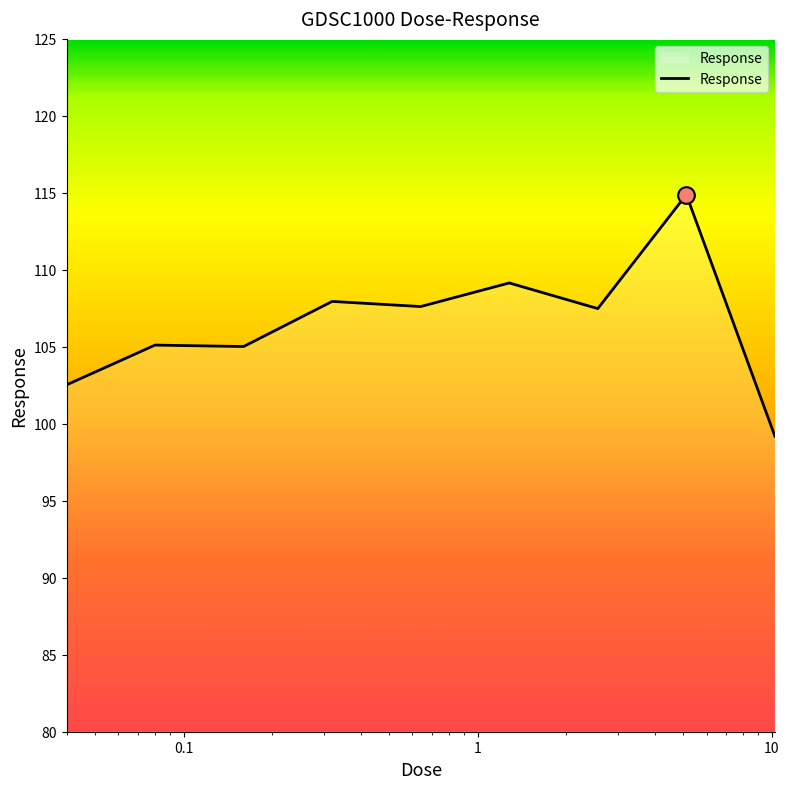

What is the minimum value shown in the chart?

99.2